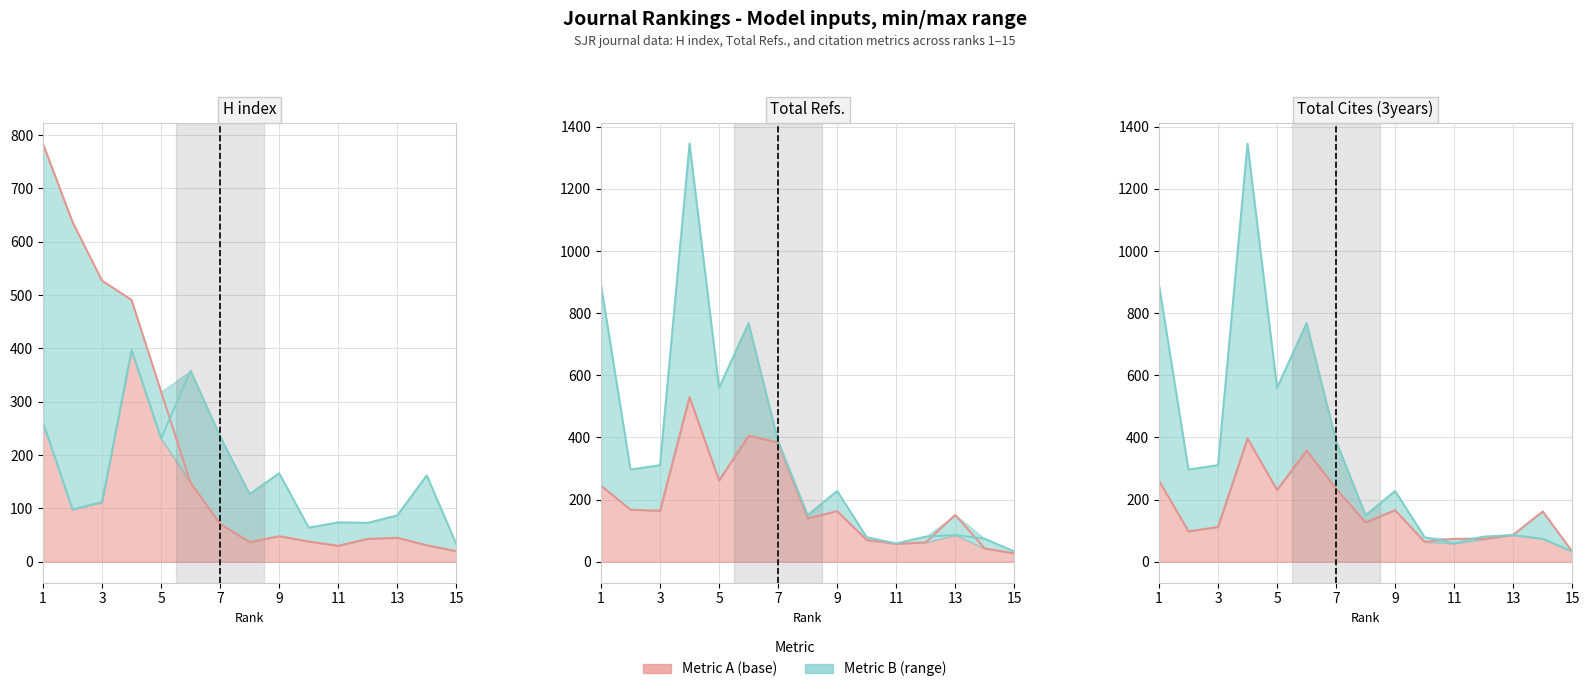

Reading left to right, transcribe all the data shown in this chart.

H index: 1=784.0	2=637.0	3=527.0	4=491.0	5=319.0	6=148.0	7=71.0	8=37.0	9=48.0	10=38.0	11=30.0	12=43.0	13=45.0	14=31.0	15=20.0
Total Refs.: 1=244.9	2=167.7	3=164.1	4=530.1	5=261.4	6=405.7	7=384.4	8=139.9	9=163.1	10=70.2	11=57.8	12=62.4	13=150.8	14=42.8	15=27.1
Total Cites (3years): 1=892.0	2=297.0	3=311.0	4=1346.0	5=560.0	6=768.0	7=388.0	8=150.0	9=228.0	10=79.0	11=59.0	12=81.0	13=86.0	14=74.0	15=33.0
Citable Docs. (3years): 1=261.0	2=98.0	3=112.0	4=397.0	5=231.0	6=358.0	7=235.0	8=127.0	9=166.0	10=64.0	11=74.0	12=73.0	13=87.0	14=162.0	15=33.0